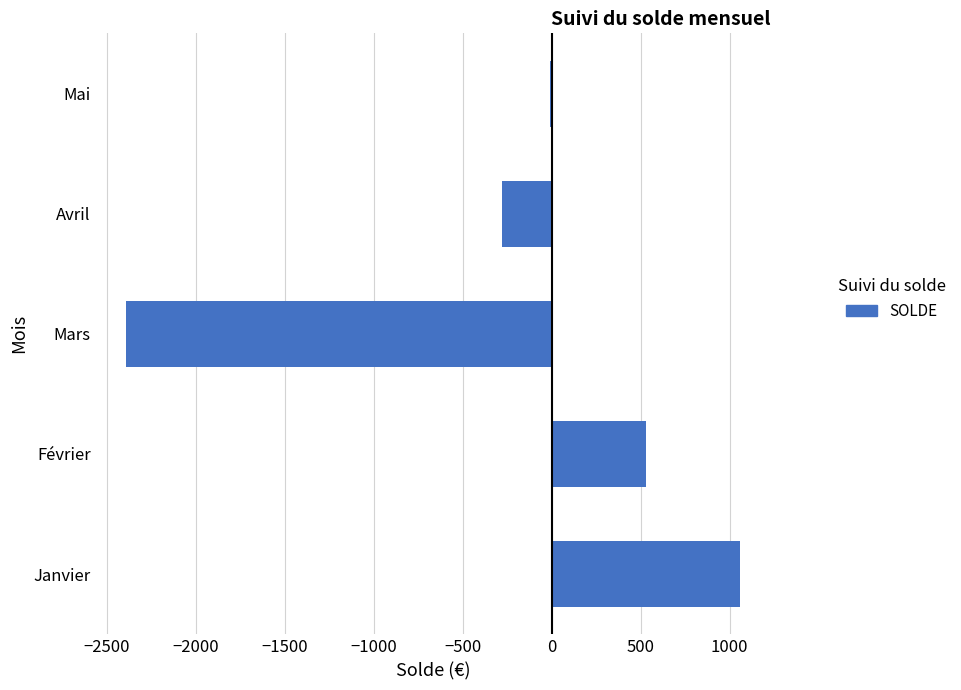

Count the number of data series in this chart.

1